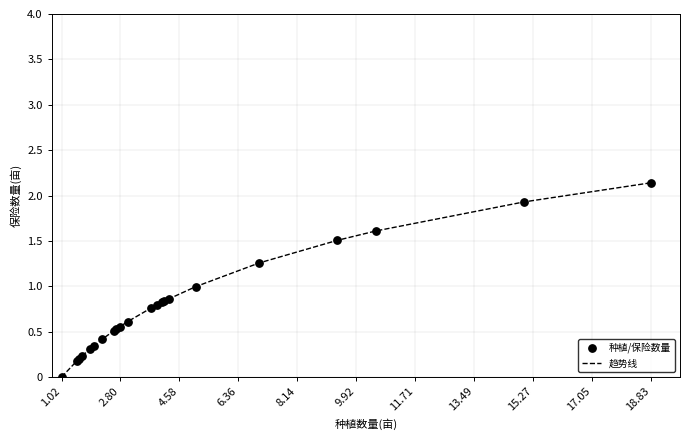

How many lines are shown in the chart?

1